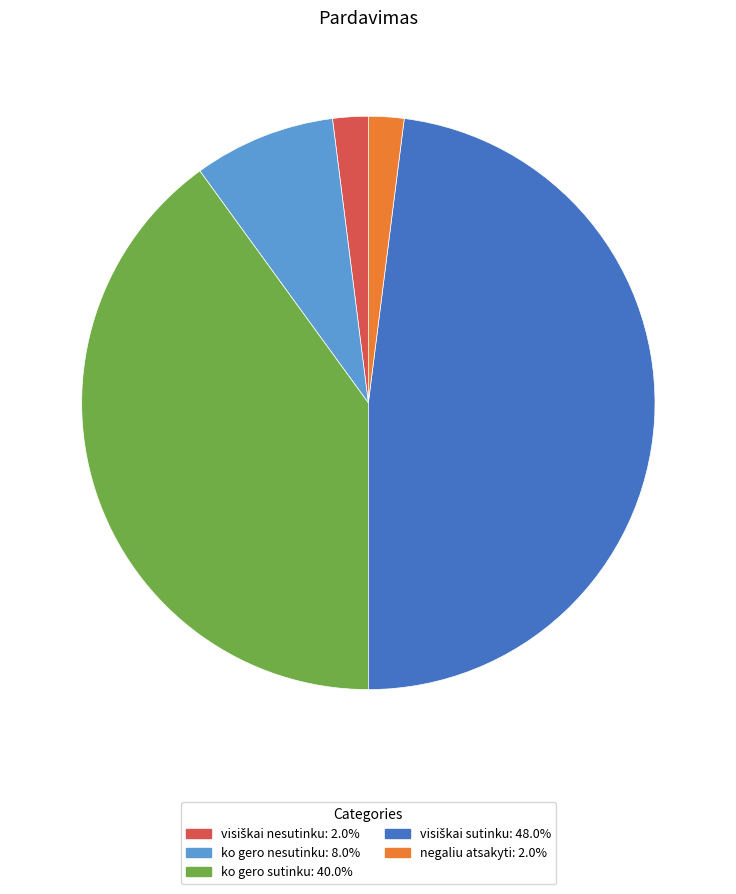

Does any single category account for the majority?

No